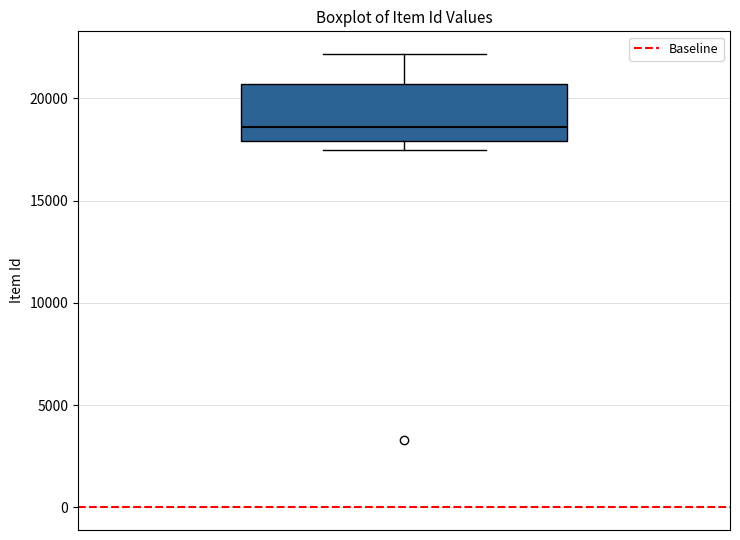

Read this box plot against the y-axis: the position of the median line, the range covered by the box, and the ends of both whiskers. The values are not printed on the chart, so give them approximately, as read against the axis.

median 18500, box 18000 to 20500, whiskers 17500 to 22000